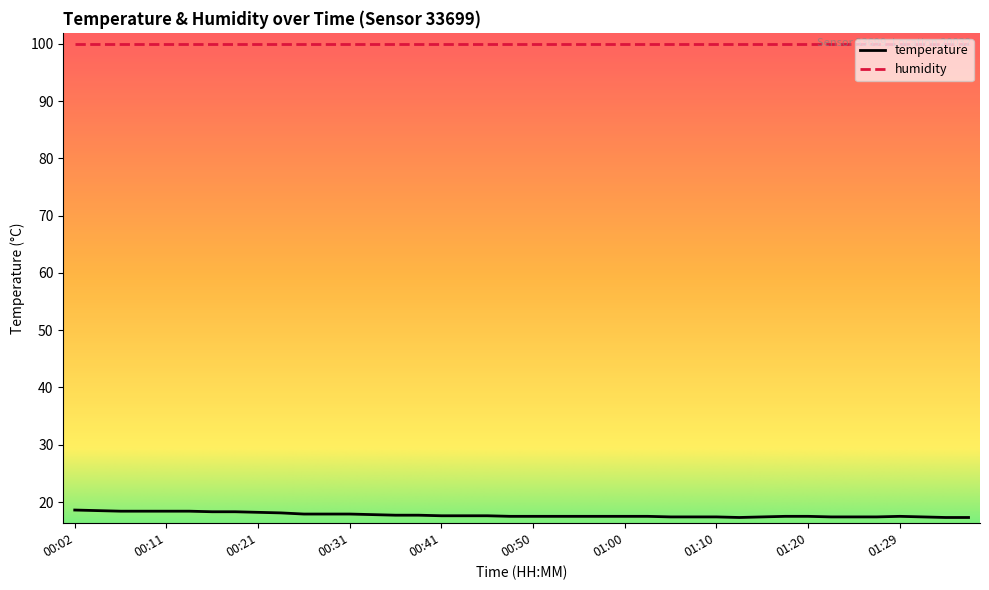

True or false: temperature and humidity cross at least once.

False